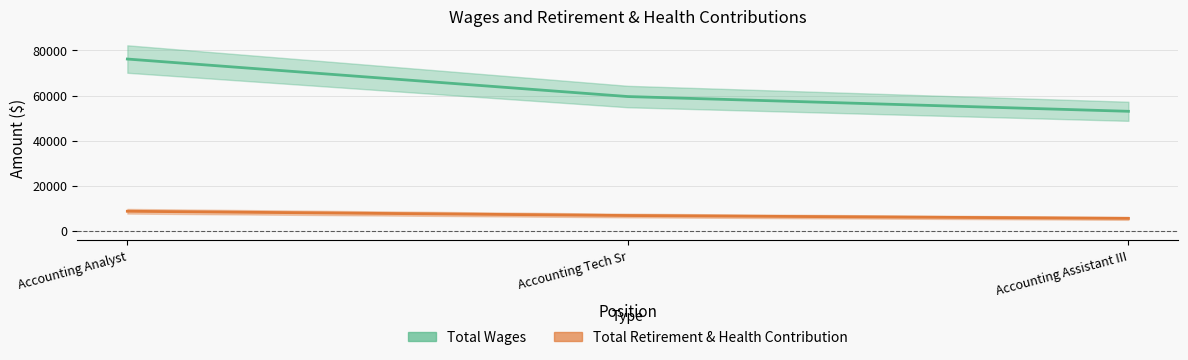

Reading left to right, list all the values displayed in this chart.

Total Wages: Accounting Analyst=76188	Accounting Tech Sr=59533	Accounting Assistant III=52989
Total Retirement & Health Contribution: Accounting Analyst=8609	Accounting Tech Sr=6711	Accounting Assistant III=5446